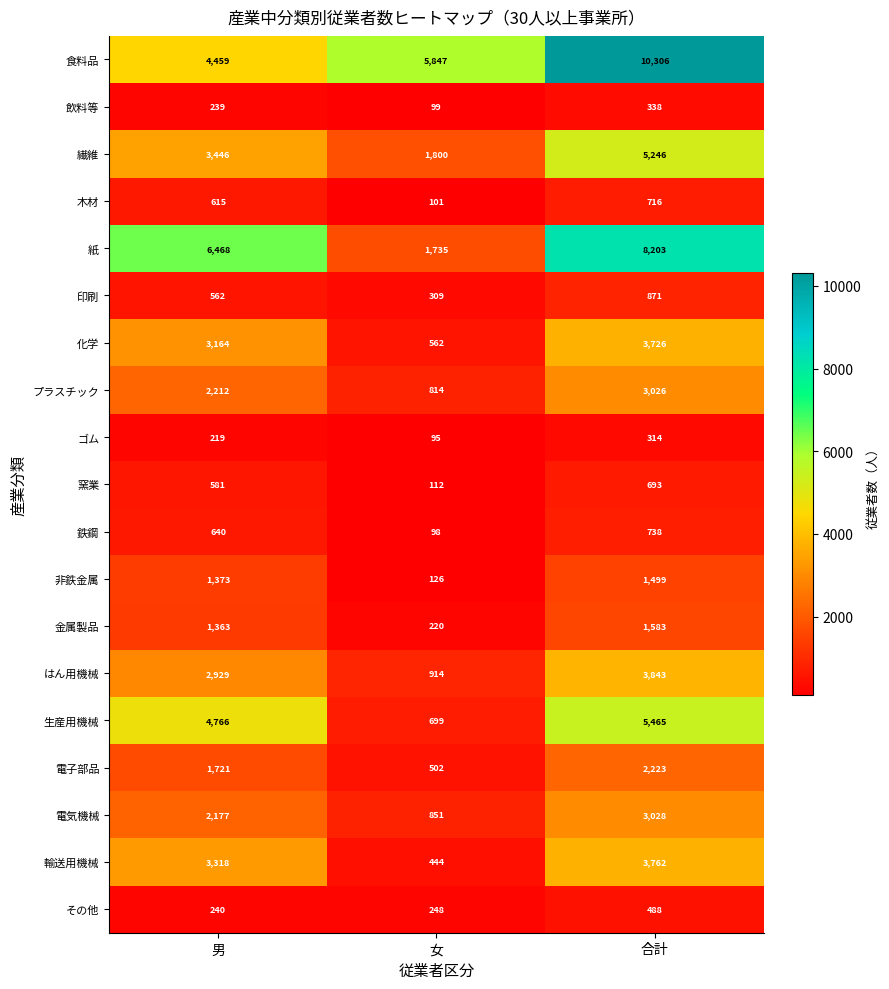

Which category has the lowest value in the 電気機械 series?

女